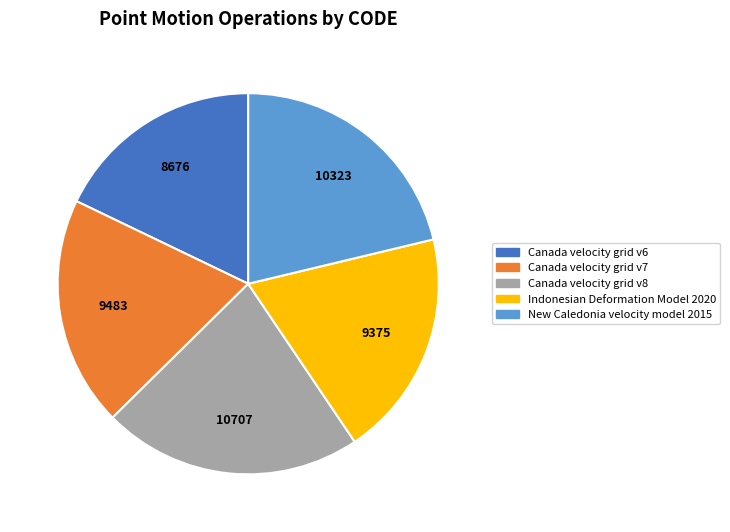

What is the largest slice in the pie chart?

Canada velocity grid v8